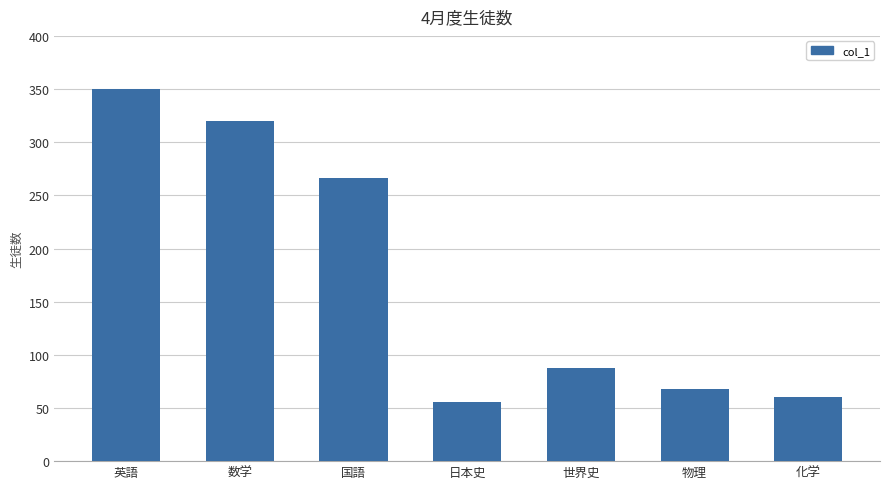

Are the bars horizontal?

No